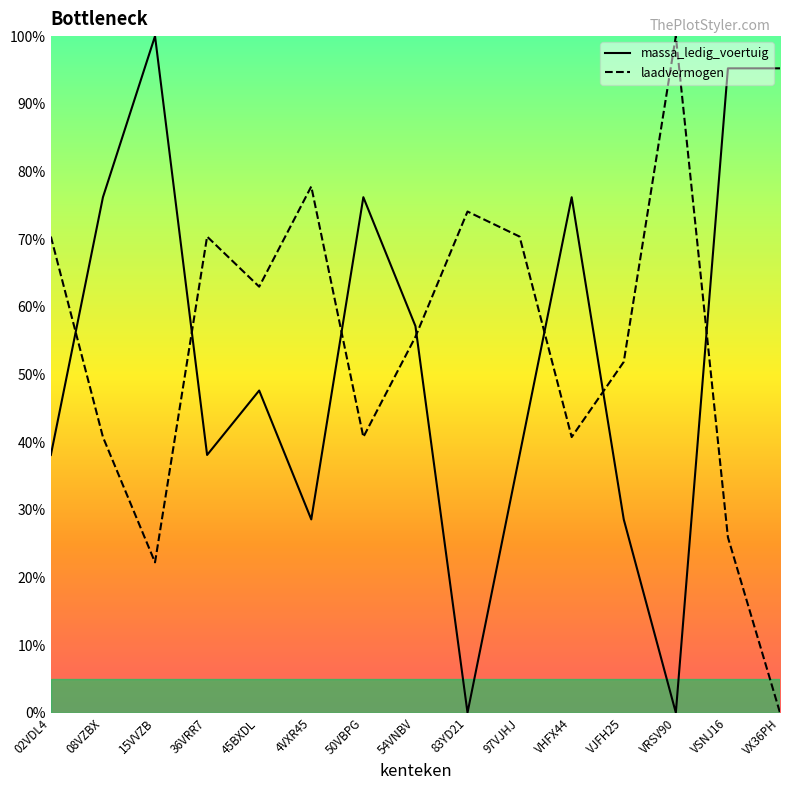

What position from the left is 36VRR7?

4